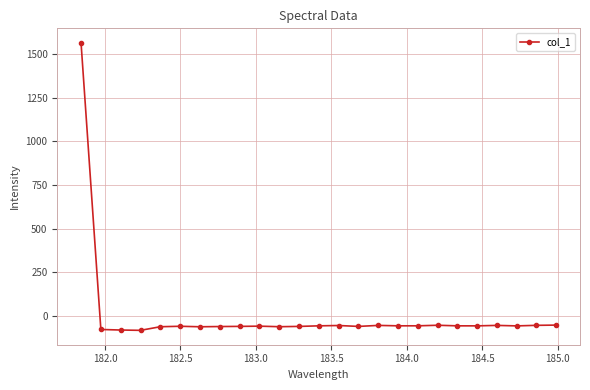

What is the value of the 13th point from the left?

-58.2